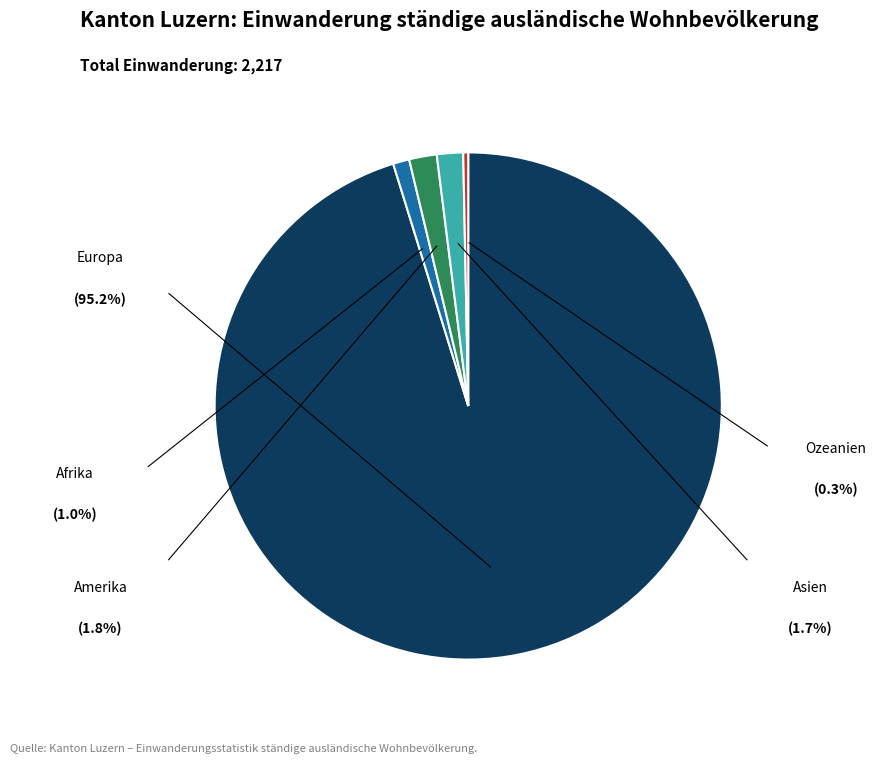

Is there a majority slice in this chart?

Yes